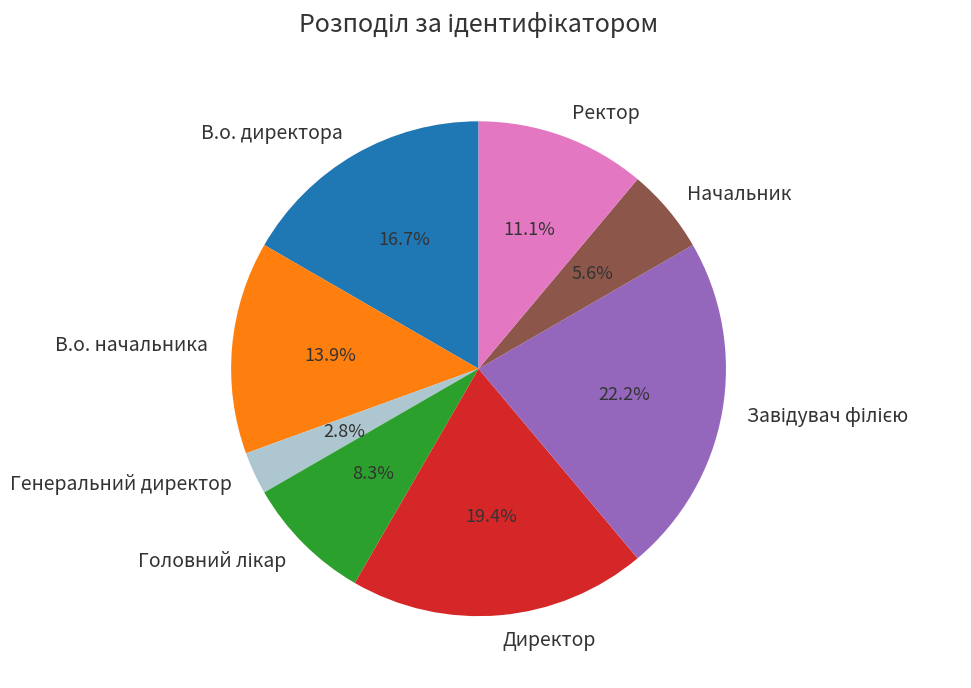

Which category has the smallest portion of the pie?

Генеральний директор